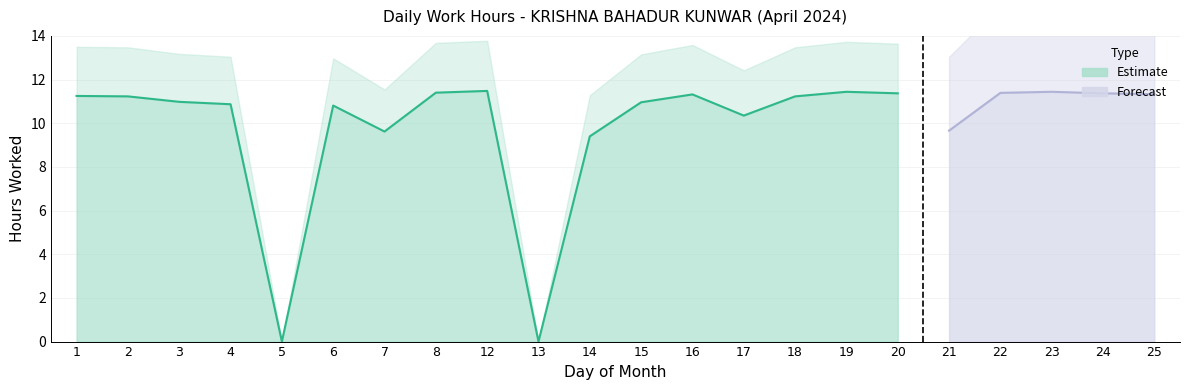

Reading left to right, what are all the values shown in this chart?

1=11.2	2=11.2	3=11.0	4=10.9	5=0.0	6=10.8	7=9.6	8=11.4	12=11.5	13=0.0	14=9.4	15=11.0	16=11.3	17=10.3	18=11.2	19=11.4	20=11.4	21=9.7	22=11.4	23=11.4	24=11.4	25=11.3